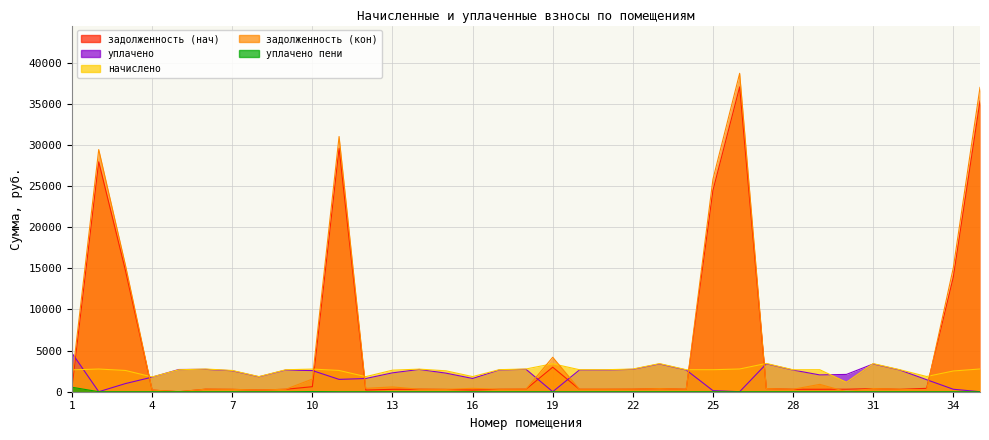

What is the total value across all series at 31?

7553.3